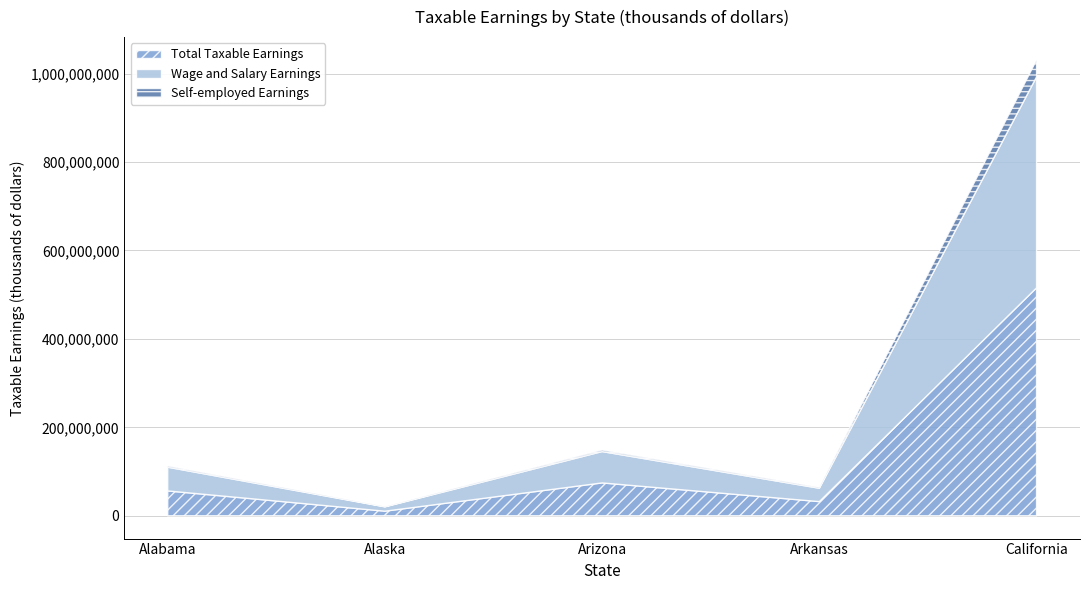

Reading left to right, what are all the values shown in this chart?

Total Taxable Earnings: 56270831	10429250	74353209	32062453	515417373
Wage and Salary Earnings: 53675568	9838226	70895233	30234655	477038200
Self-employed Earnings: 2595264	591024	3457976	1827798	38379173